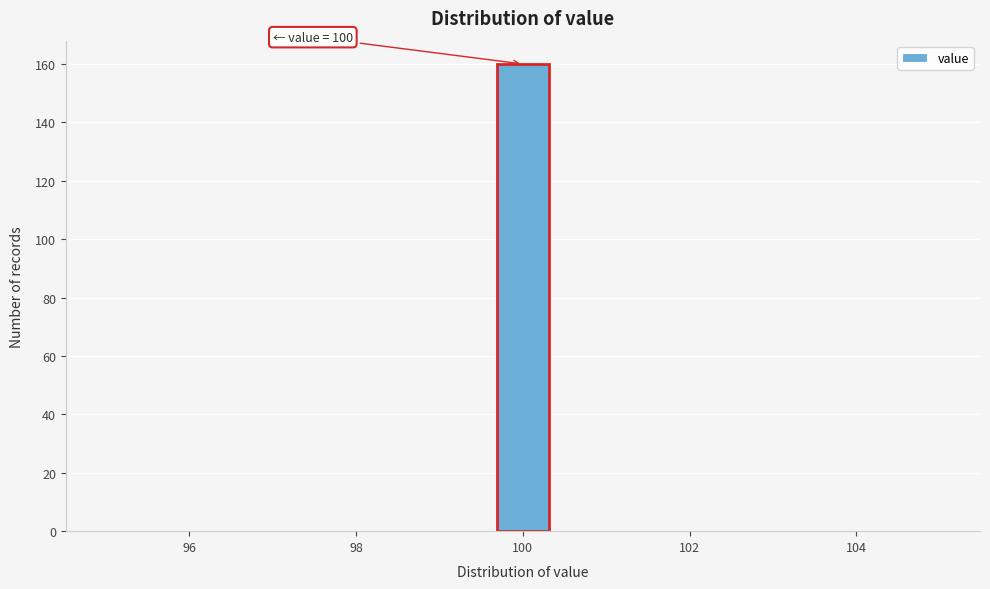

Read against the x-axis, roughly where is the centre of the tallest bar?

100.0